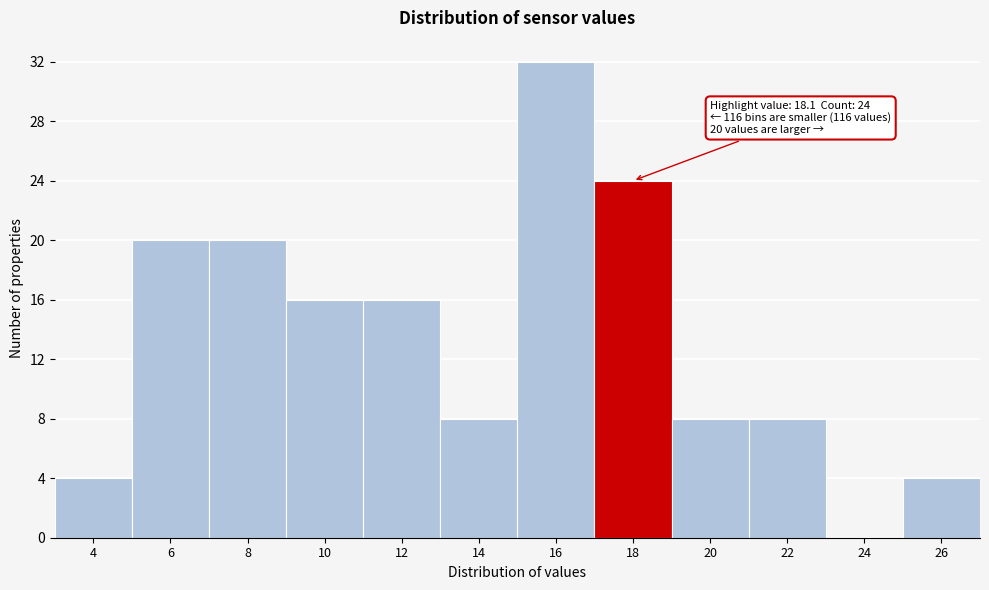

Reading left to right, transcribe all the data shown in this chart.

4=4	6=20	8=20	10=16	12=16	14=8	16=32	18=24	20=8	22=8	24=0	26=4